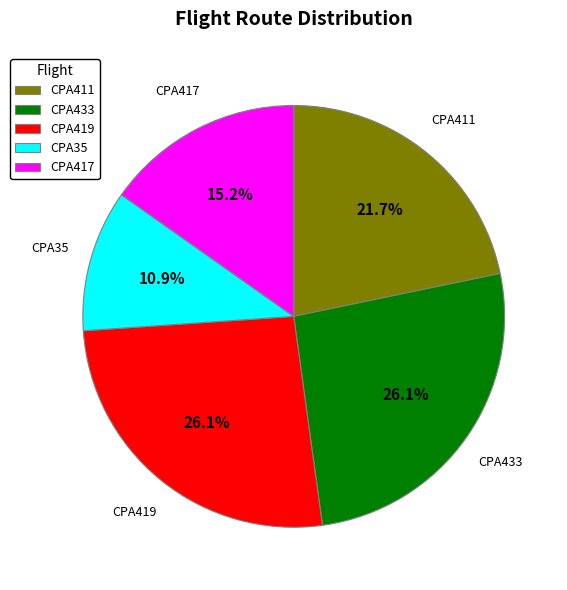

True or false: CPA433 accounts for 13% of the total.

False